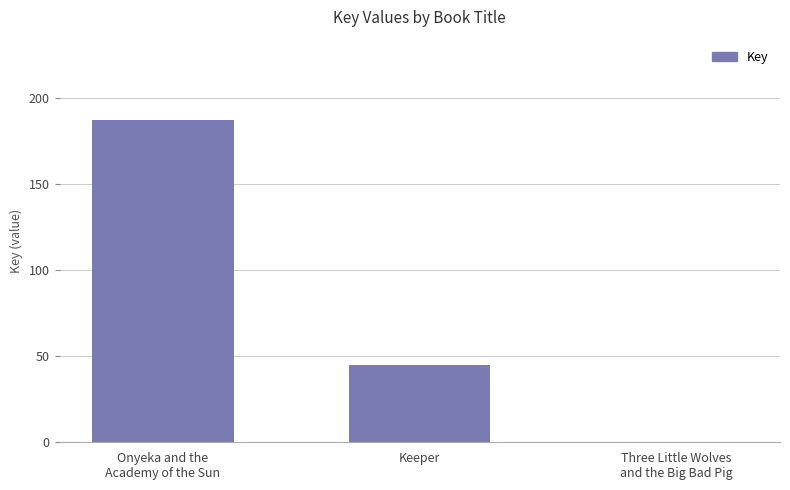

What is the label of the 3rd bar from the left?

Three Little Wolves
and the Big Bad Pig